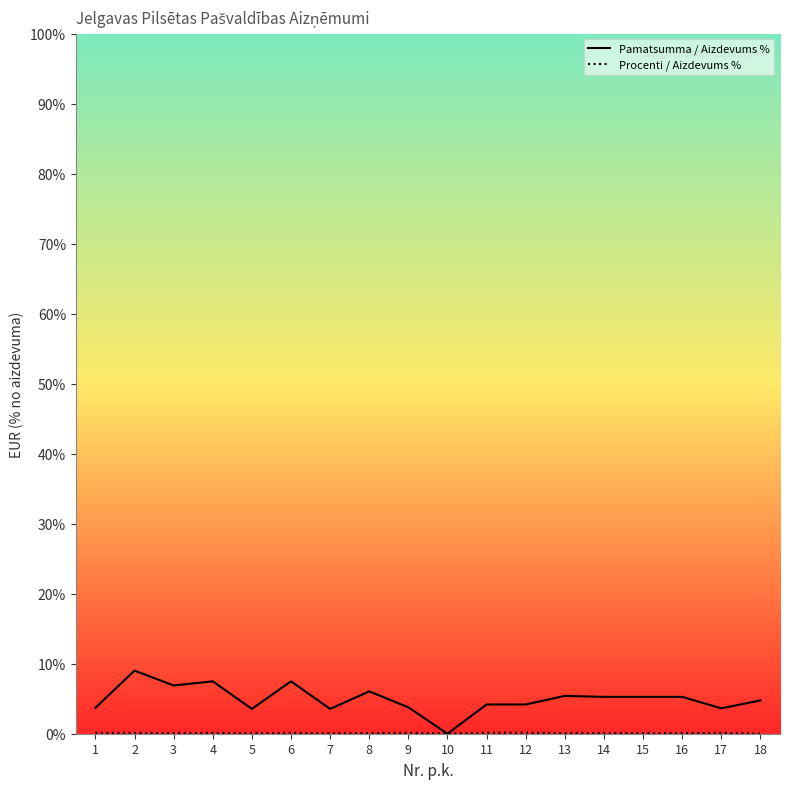

The Pamatsumma / Aizdevums % series shows 2.4 at 6. True or false?

False